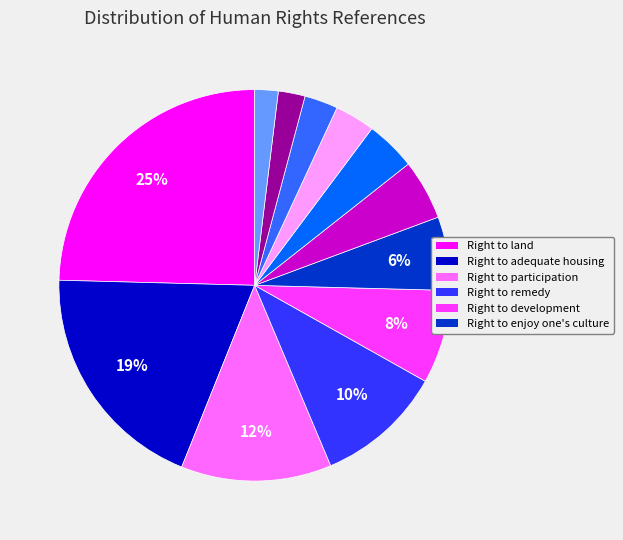

Is there any slice that represents more than half of the pie?

No